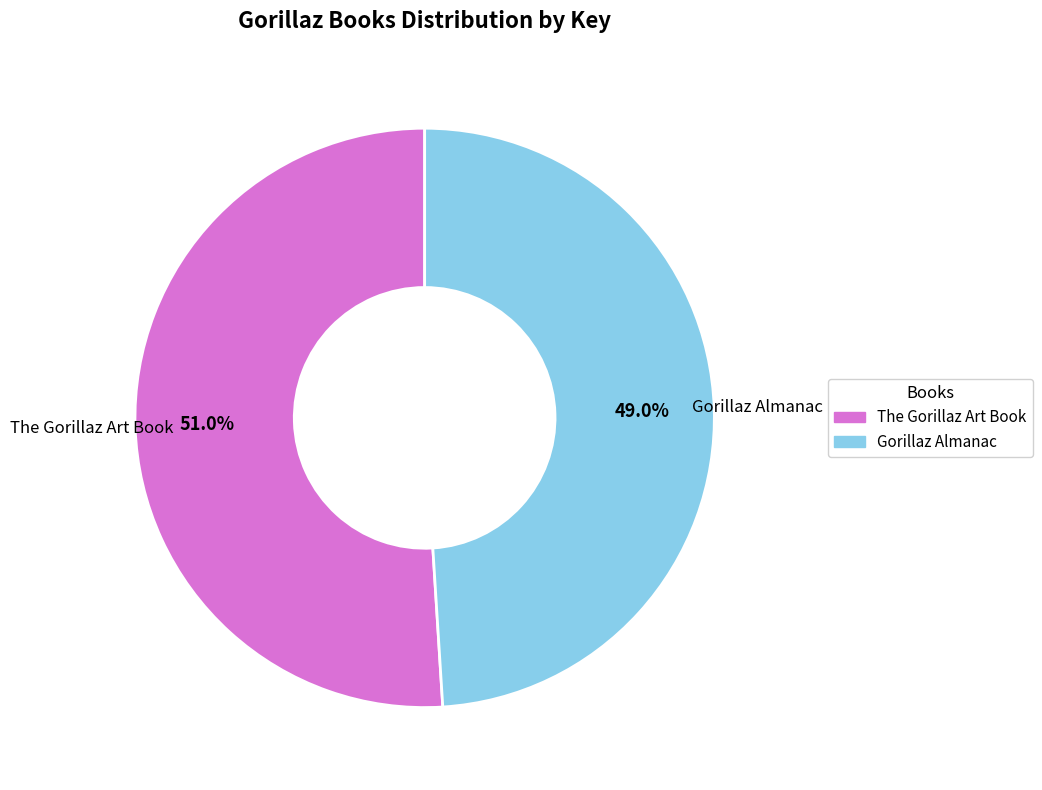

The Gorillaz Almanac slice represents 49% of the pie. True or false?

True